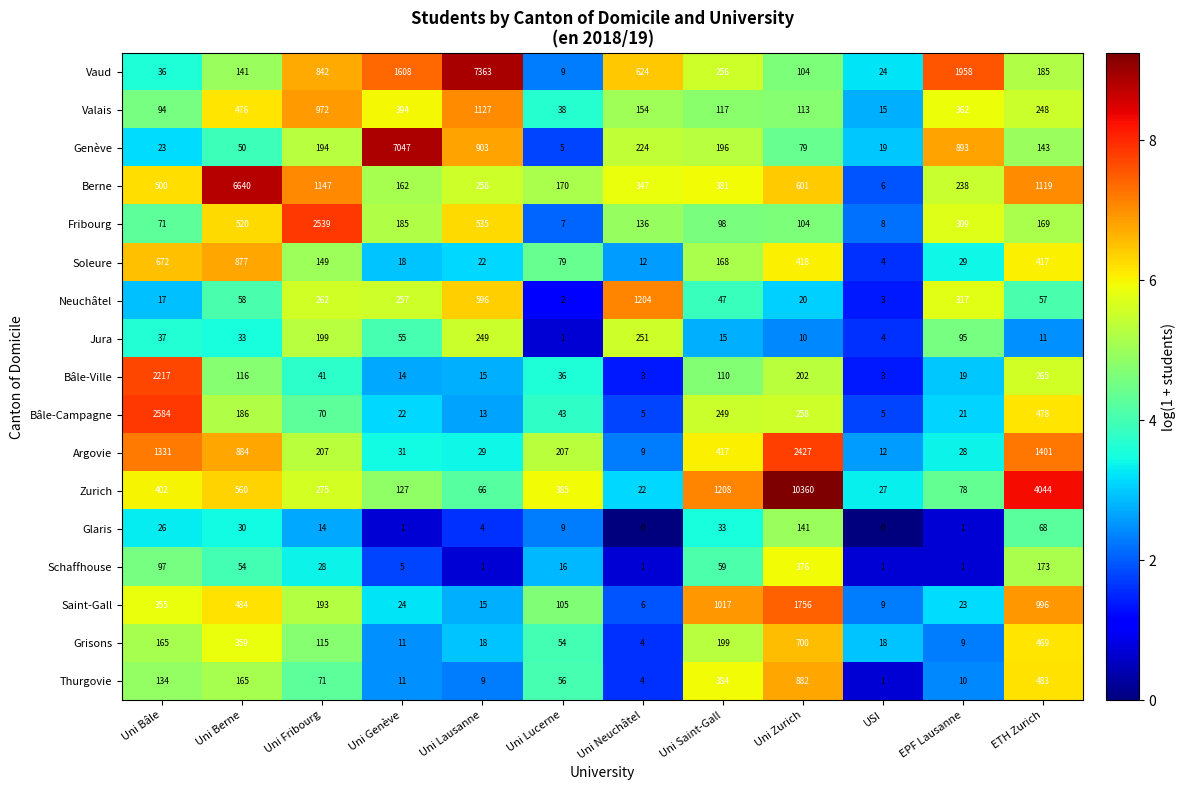

How many data points in Bâle-Ville are less than 41?

6